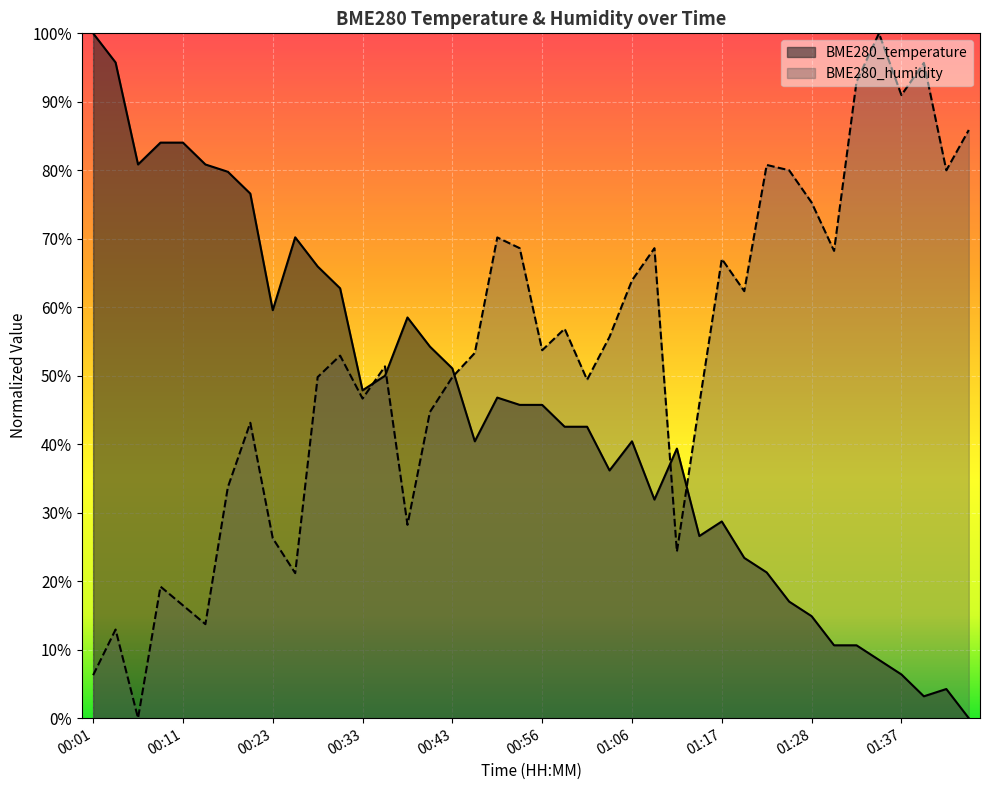

Which category has the highest value across all series?

01:35